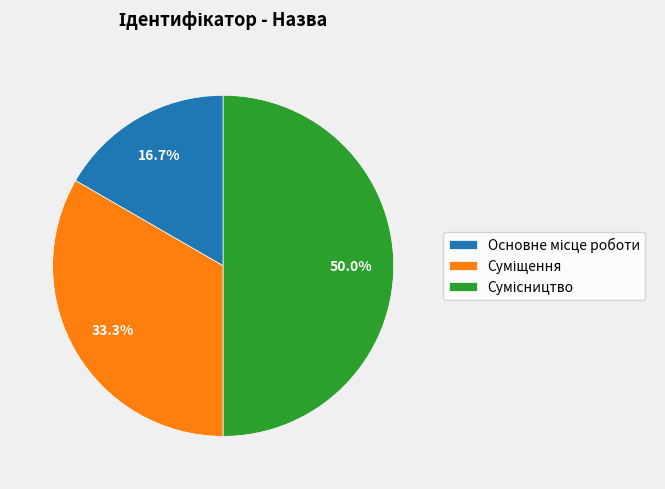

Between Суміщення and Основне місце роботи, which is larger?

Суміщення